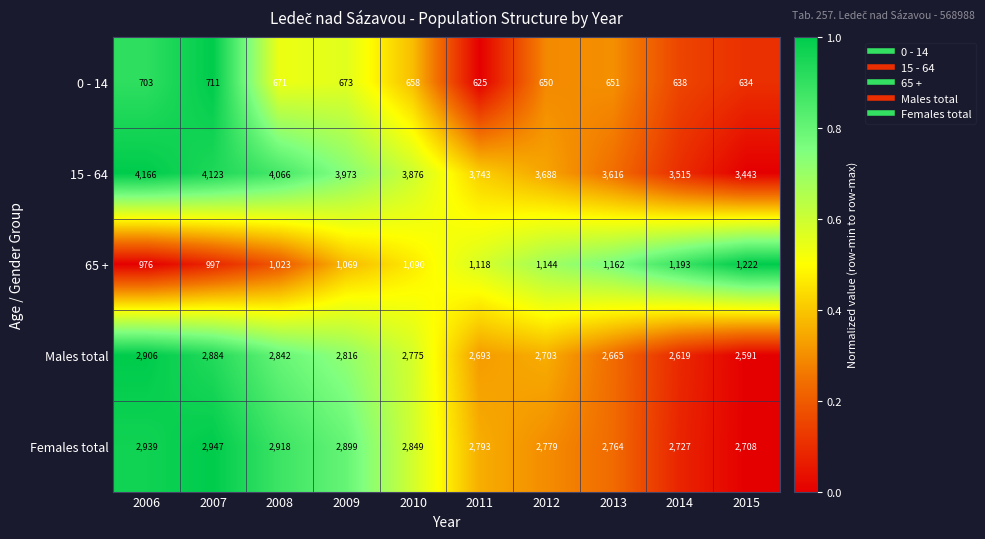

At how many categories does at least one series exceed 3648?

7